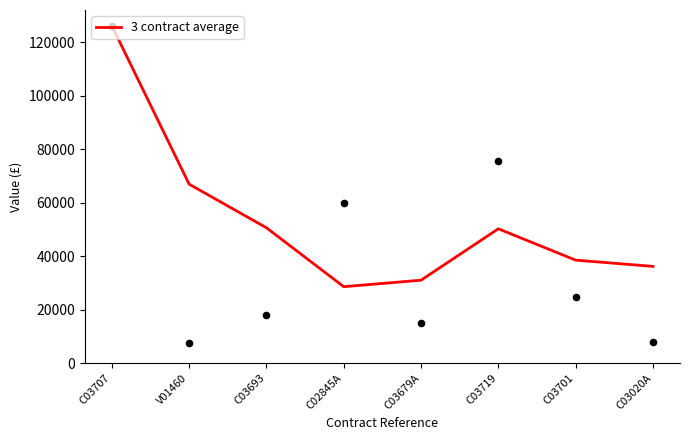

What is the change in value from C03693 to C03701?

-12104.4